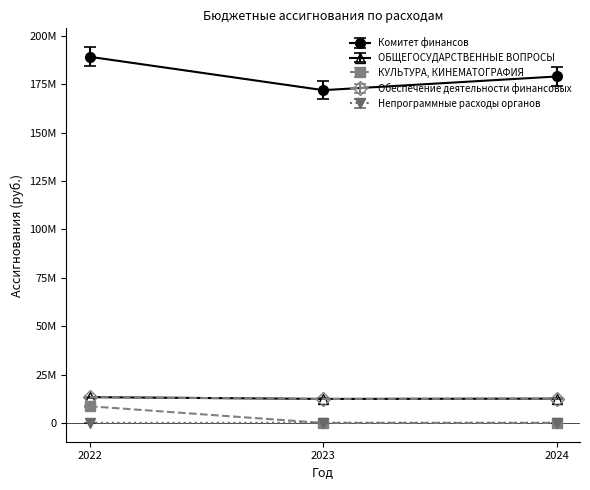

Is this an area chart (filled region under the line)?

No